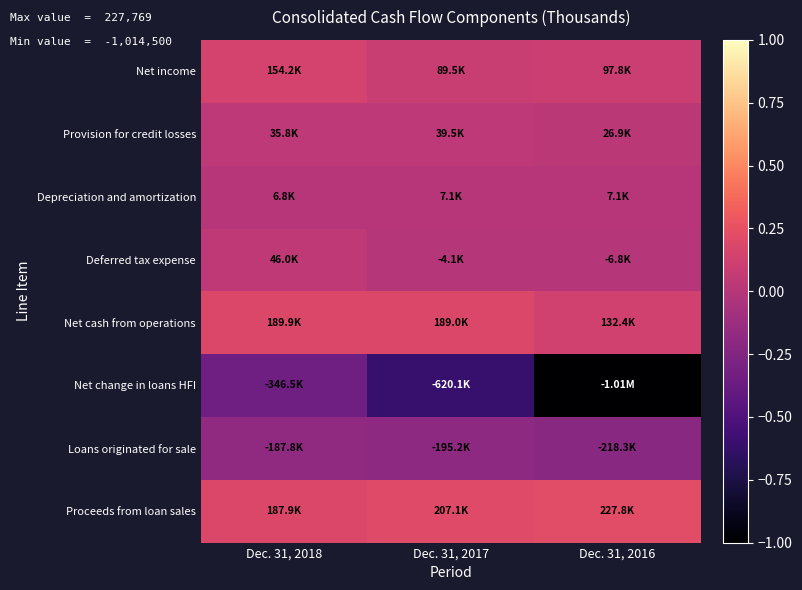

Rank the series by their maximum value, from lowest to highest.

Net change in loans HFI, Loans originated for sale, Depreciation and amortization, Provision for credit losses, Deferred tax expense, Net income, Net cash from operations, Proceeds from loan sales